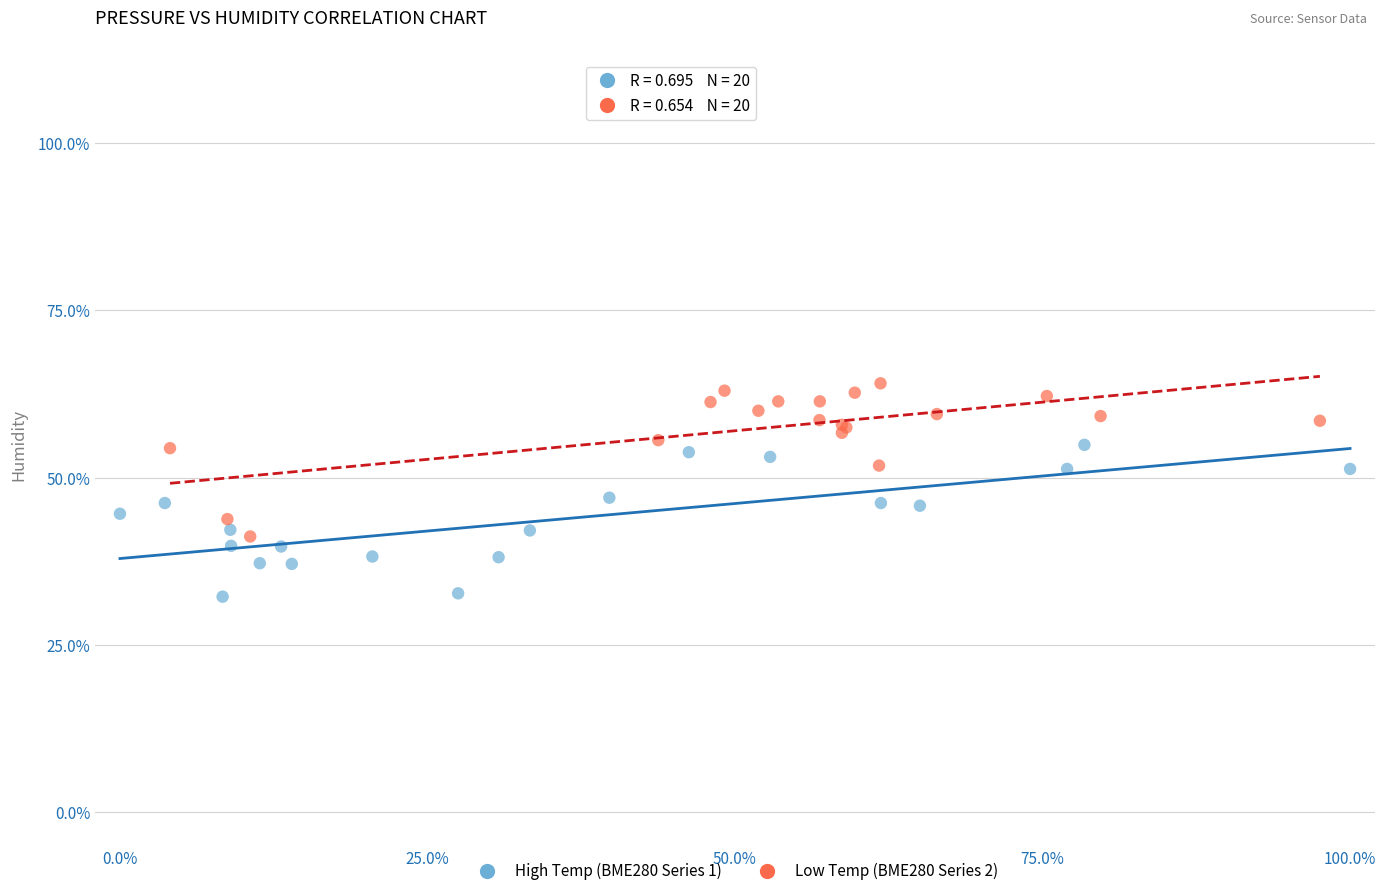

Which series reaches the minimum Y coordinate?

High Temp (BME280 Series 1)